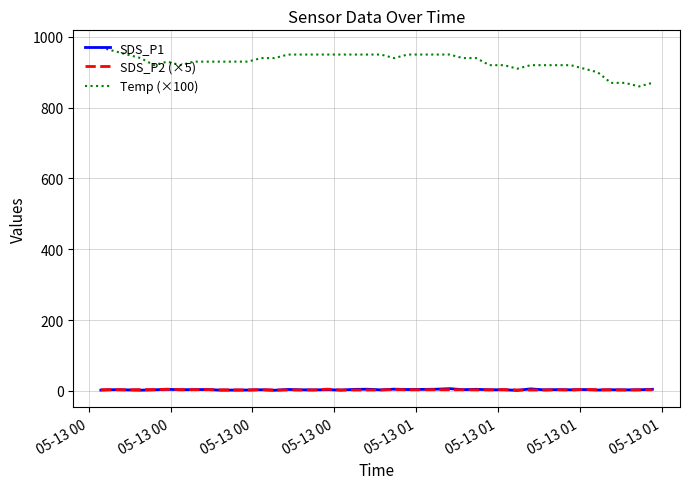

True or false: SDS_P1 and Temp (×100) cross at least once.

False